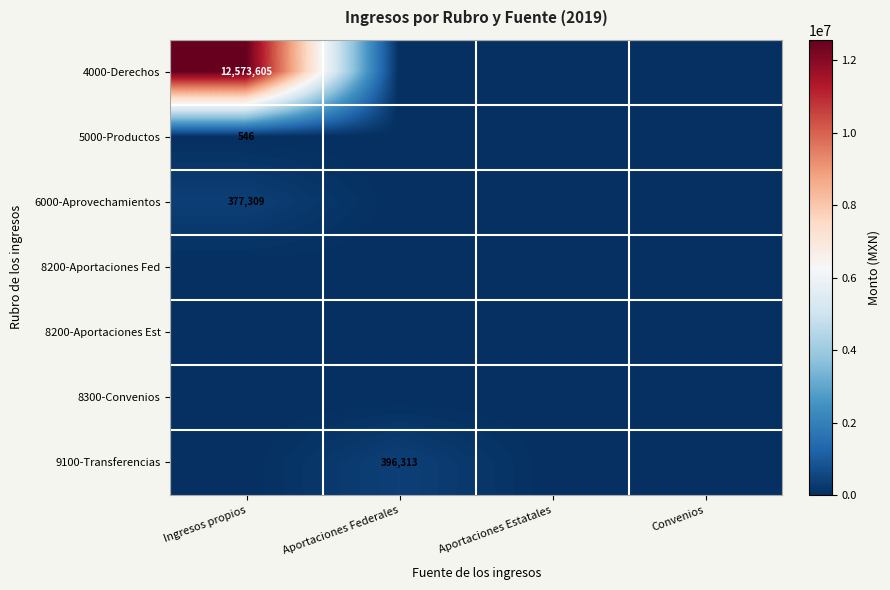

How many data points does each series have?

4